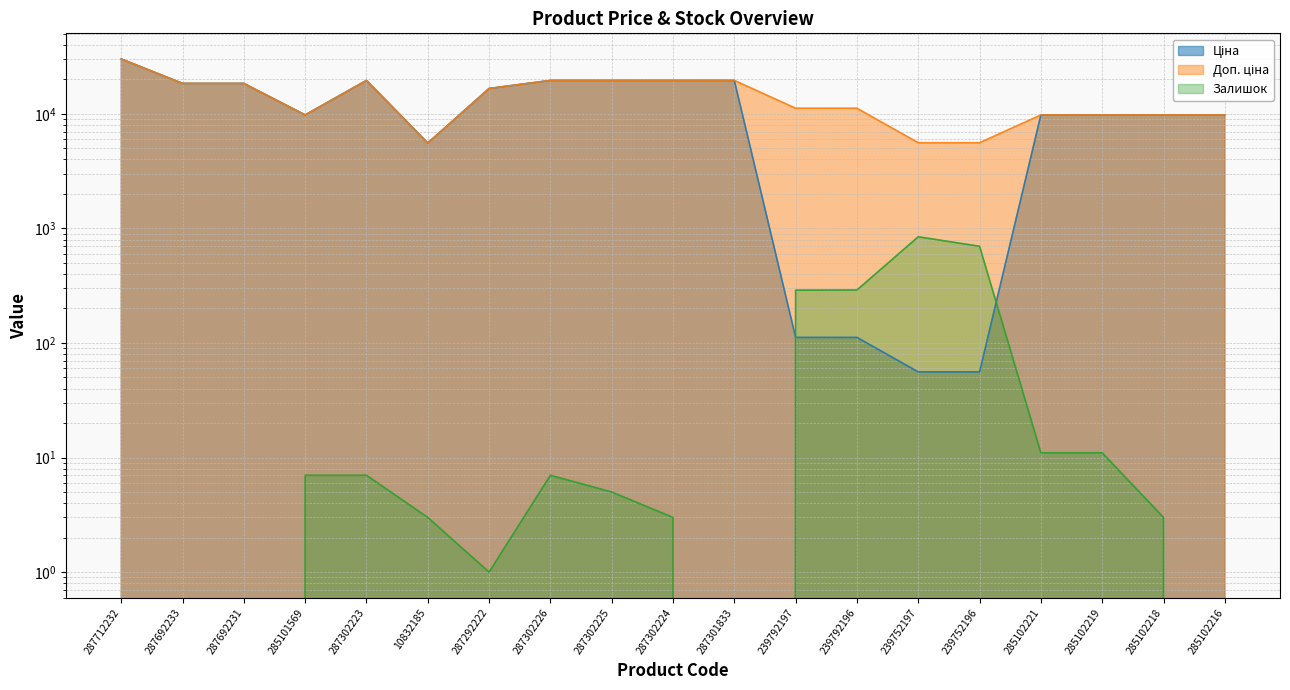

Rank the categories by Доп. ціна value from highest to lowest.

287712232, 287302223, 287302226, 287302225, 287302224, 287301833, 287692233, 287692231, 287292222, 239792197, 239792196, 285101569, 285102221, 285102219, 285102218, 285102216, 239752197, 239752196, 10832185